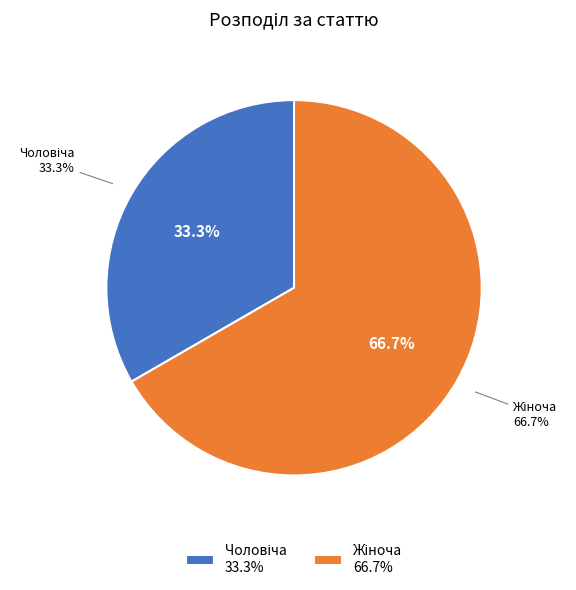

What percentage is the Жіноча slice, to the nearest percent?

67%